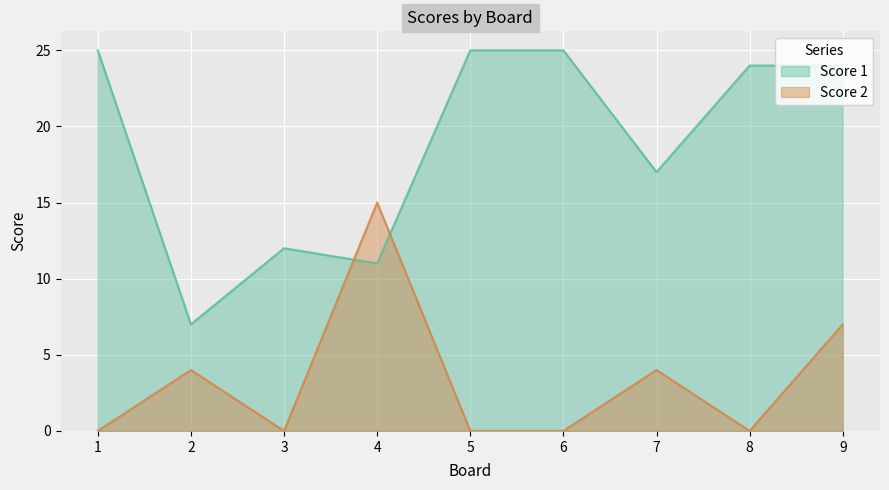

Between which two adjacent categories do Score 1 and Score 2 first intersect?

3 and 4